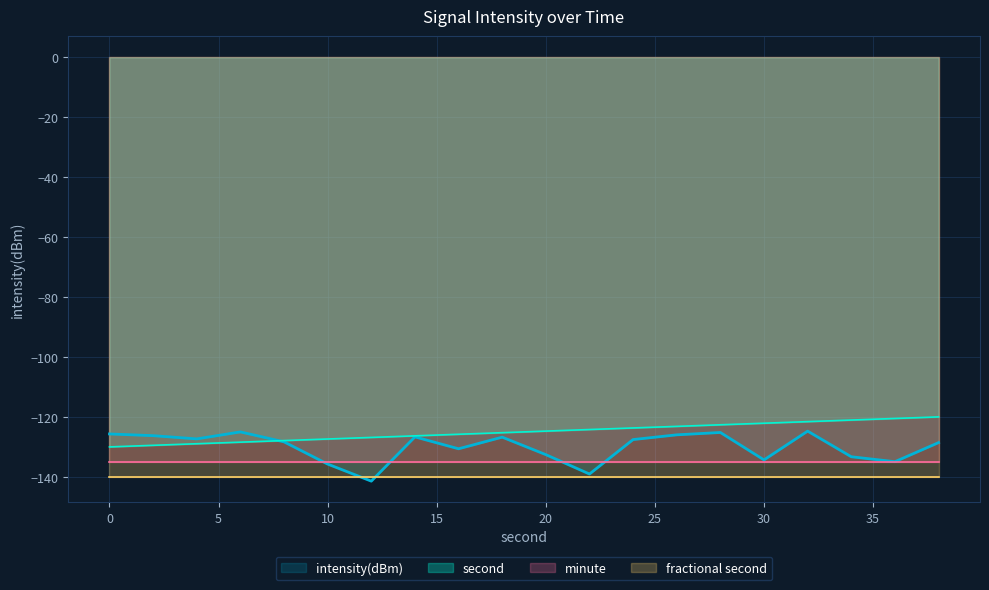

Which series has the largest total across all categories?

second